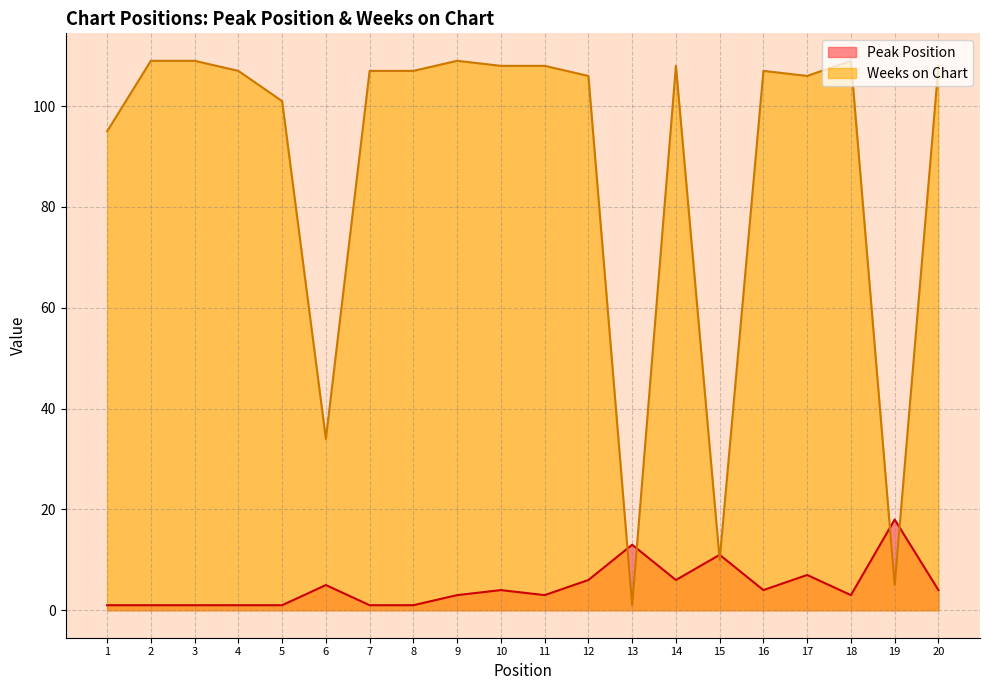

How many lines are shown in the chart?

2